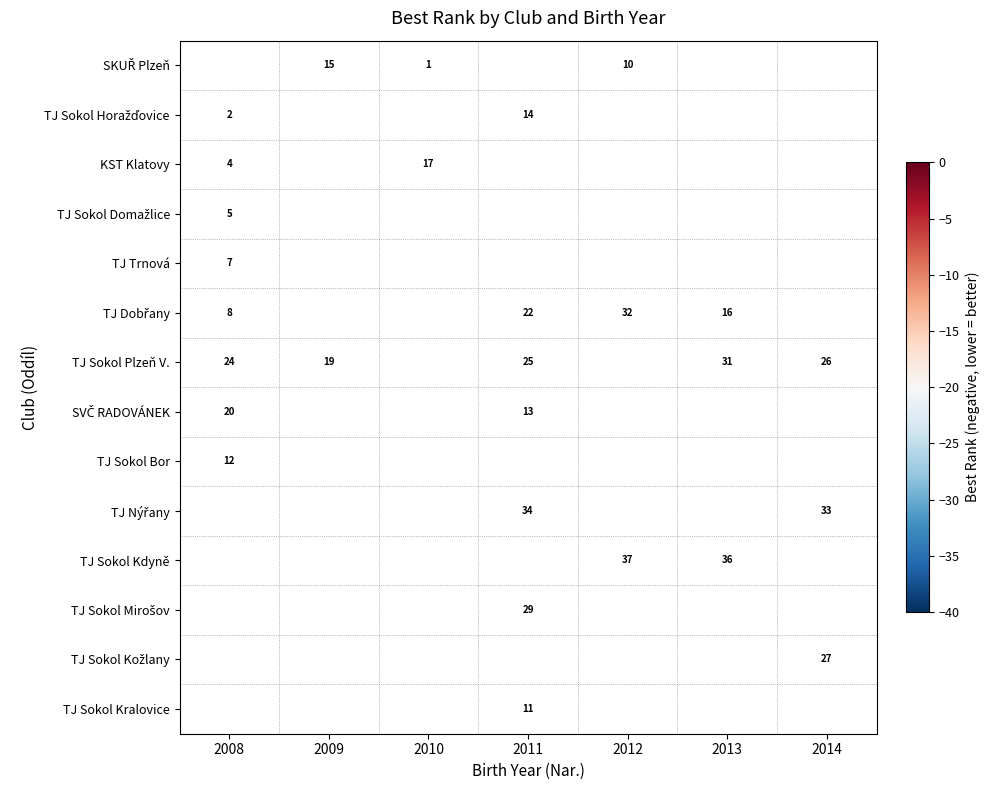

The value of TJ Sokol Plzeň V. at 2011 is 41. True or false?

False